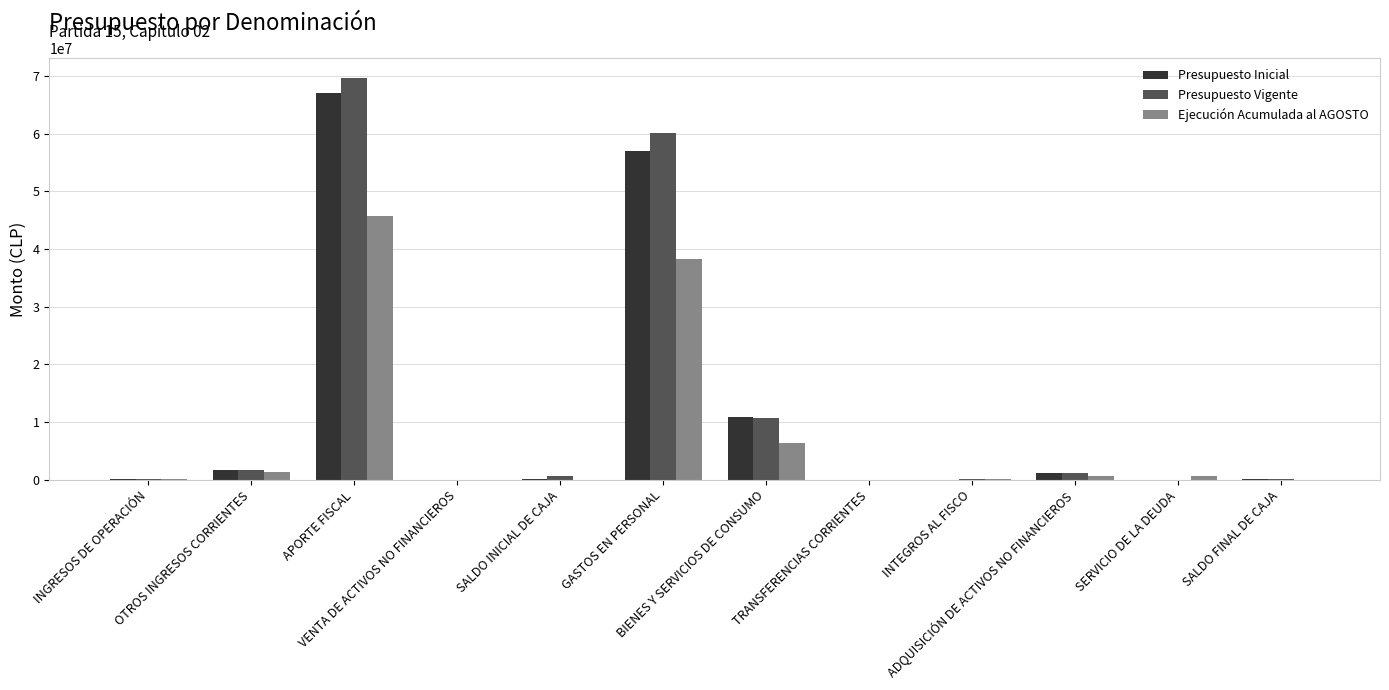

At which category is the sum across all series the highest?

APORTE FISCAL